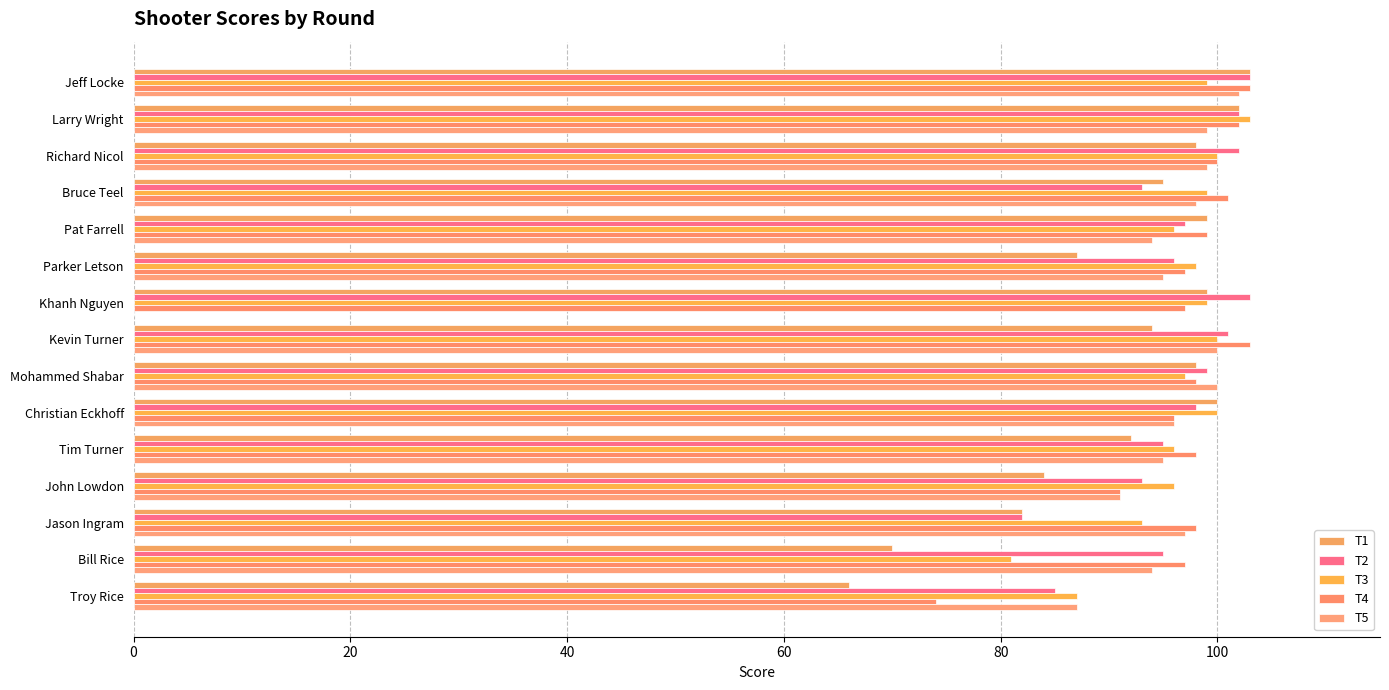

How many data points does each series have?

15